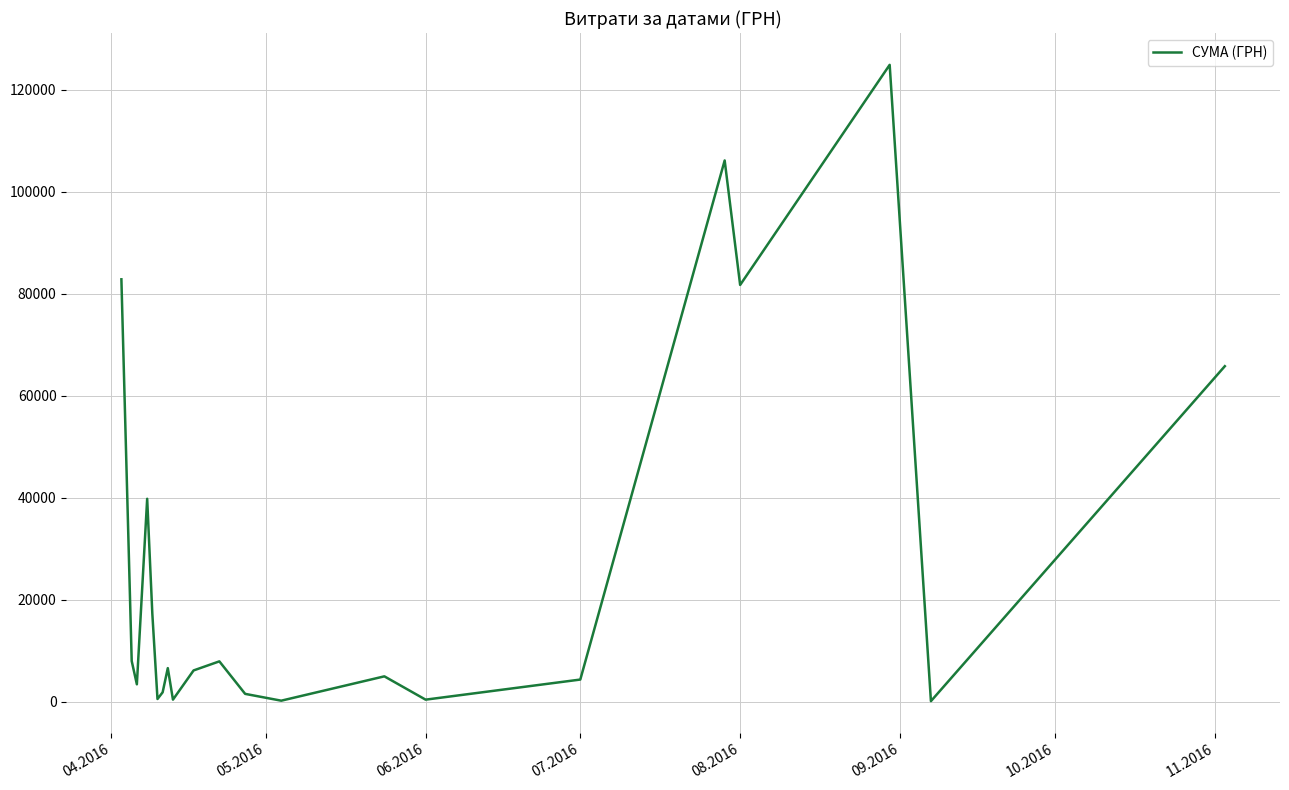

What is the difference between the maximum and minimum values?

124820.3